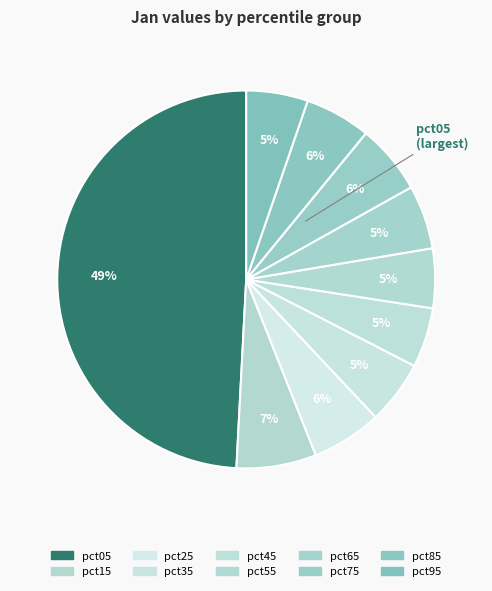

How many slices are in this pie chart?

10